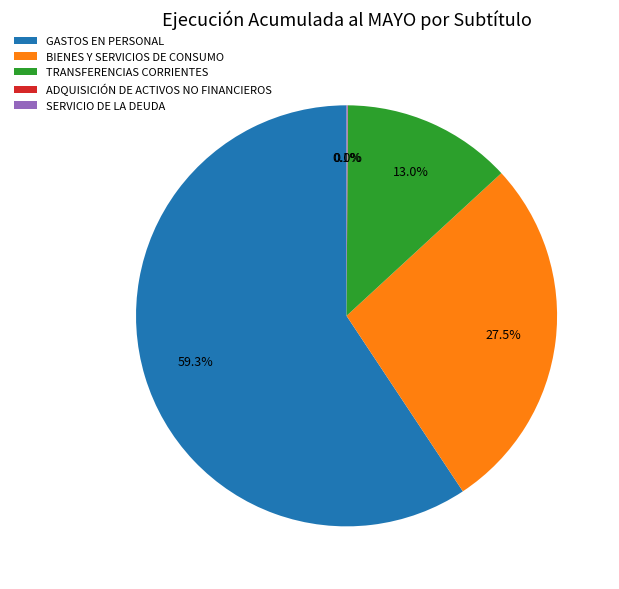

What is the largest slice in the pie chart?

GASTOS EN PERSONAL